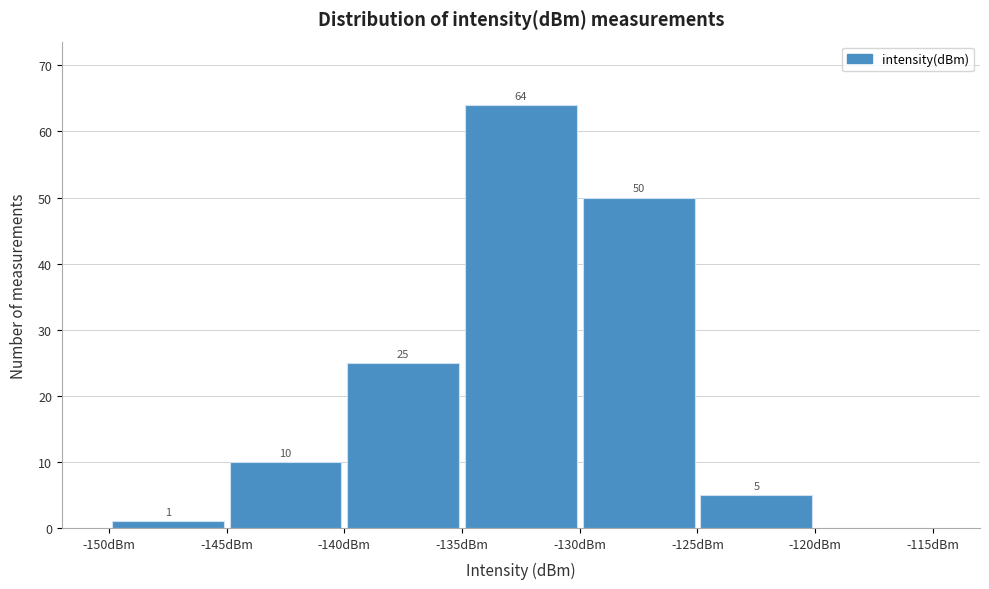

Over which range of the x-axis is the bar tallest?

-135 to -130